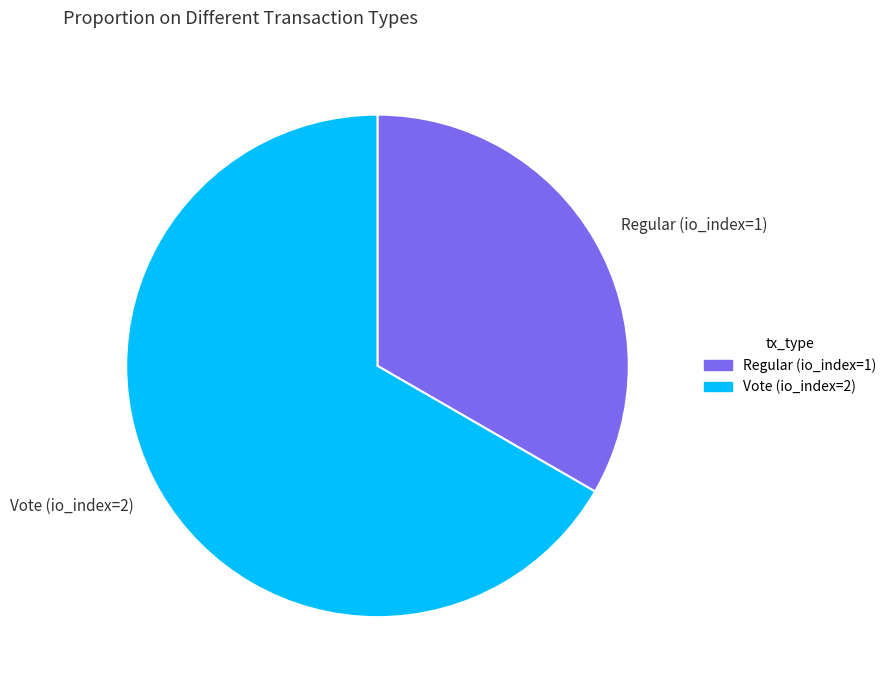

True or false: Vote (io_index=2) accounts for 77% of the total.

False